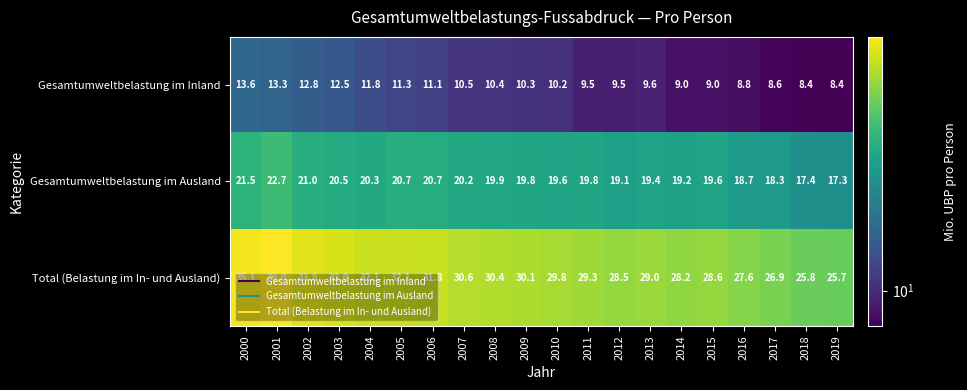

The Gesamtumweltbelastung im Inland series shows 13.7 at 2018. True or false?

False